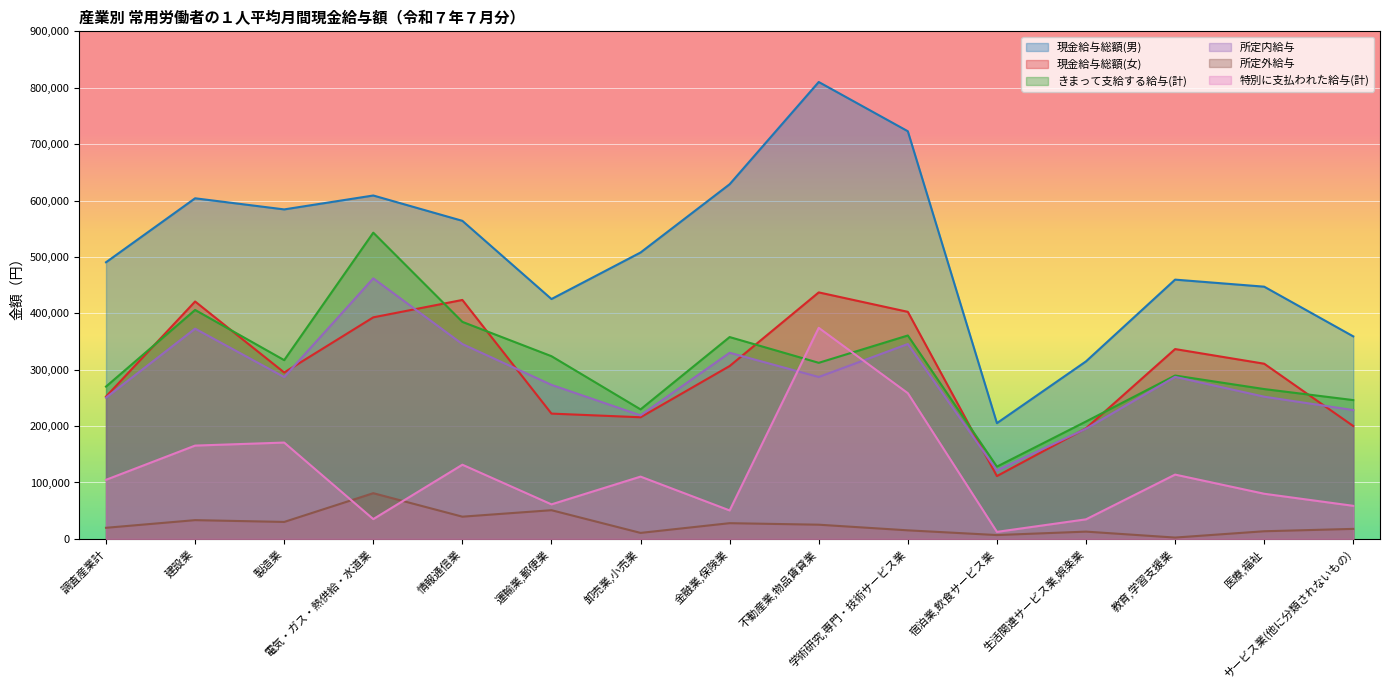

Rank the categories by 現金給与総額(男) value from highest to lowest.

不動産業,物品賃貸業, 学術研究,専門・技術サービス業, 金融業,保険業, 電気・ガス・熱供給・水道業, 建設業, 製造業, 情報通信業, 卸売業,小売業, 調査産業計, 教育,学習支援業, 医療,福祉, 運輸業,郵便業, サービス業(他に分類されないもの), 生活関連サービス業,娯楽業, 宿泊業,飲食サービス業